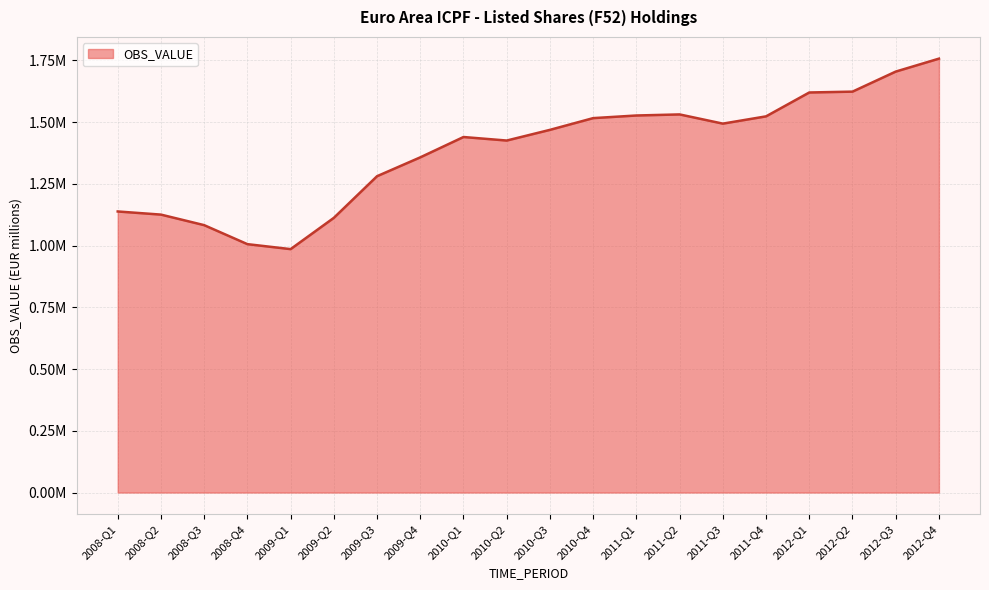

At which label is the value closest to 1371534?

2009-Q4